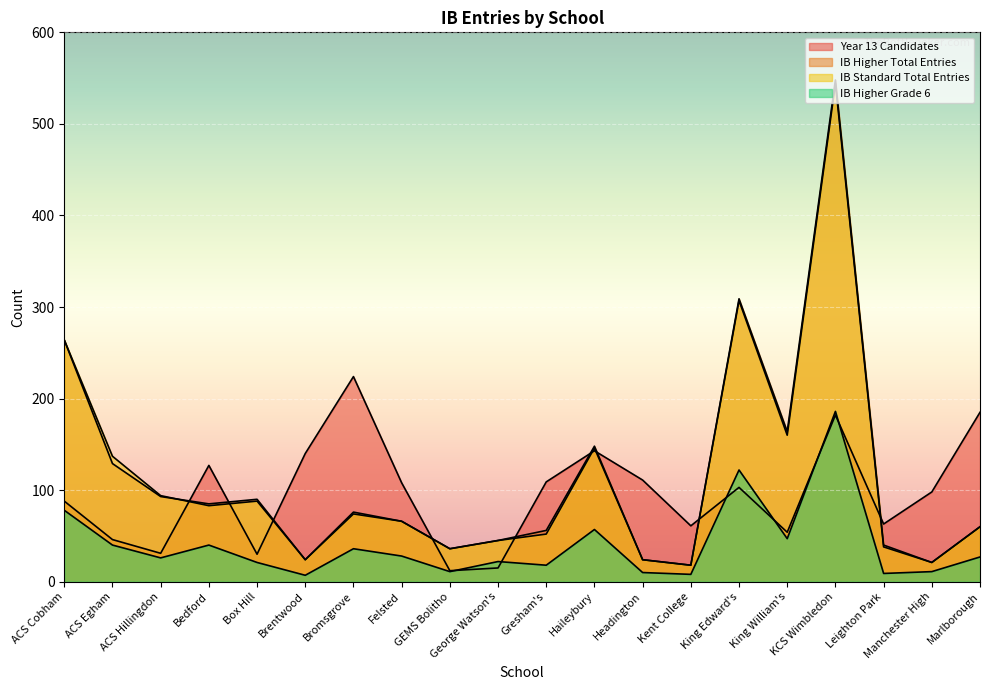

Is it true that IB_Standard_Total_Entries equals 504 at King Edward's?

False